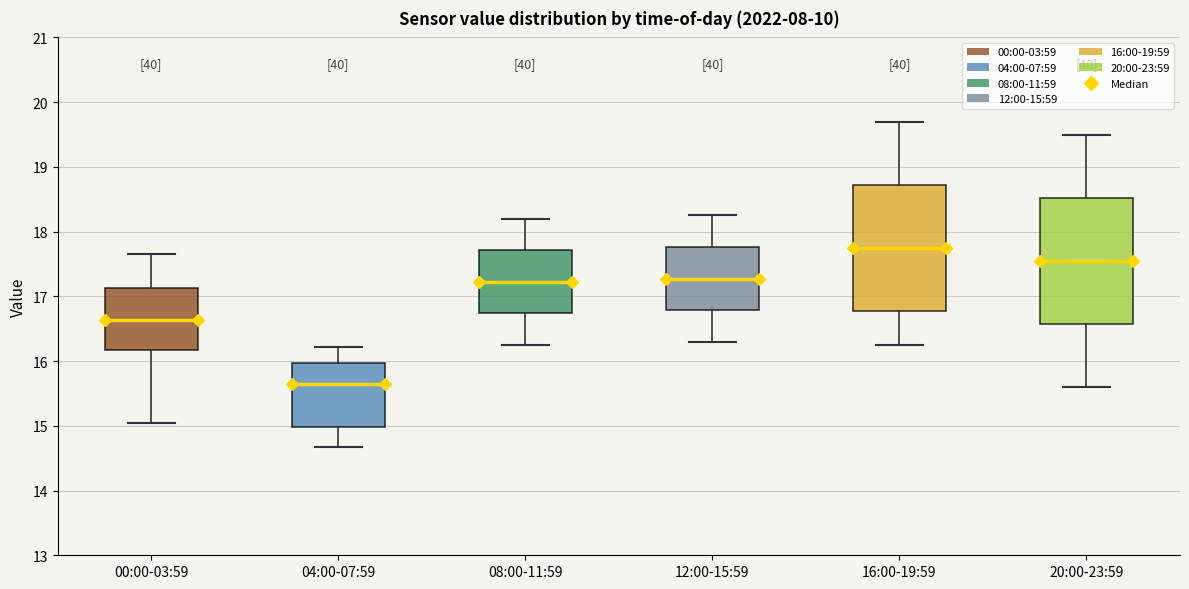

Reading left to right, read every box against the y-axis: the position of its median line, the range the box covers, and the ends of its whiskers. The values are not printed on the chart, so give them approximately, as read against the axis.

00:00-03:59: median 16.6, box 16.2 to 17.1, whiskers 15.1 to 17.7
04:00-07:59: median 15.7, box 15.0 to 16.0, whiskers 14.7 to 16.2
08:00-11:59: median 17.2, box 16.7 to 17.7, whiskers 16.3 to 18.2
12:00-15:59: median 17.3, box 16.8 to 17.8, whiskers 16.3 to 18.3
16:00-19:59: median 17.8, box 16.8 to 18.7, whiskers 16.3 to 19.7
20:00-23:59: median 17.6, box 16.6 to 18.5, whiskers 15.6 to 19.5